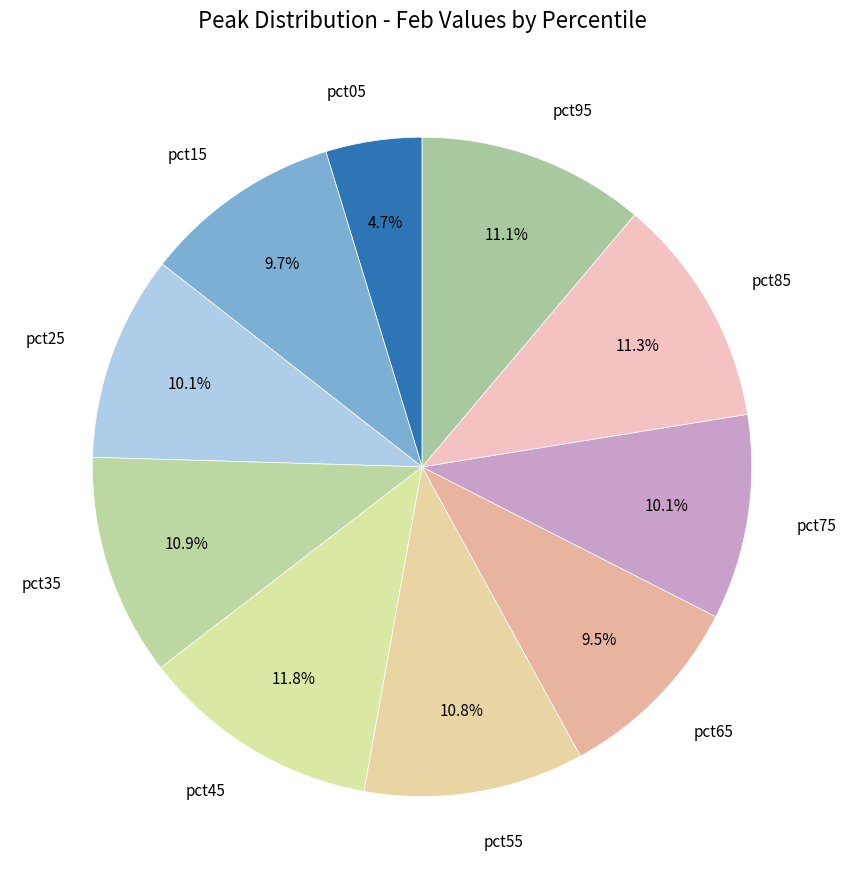

Rank the categories by value from lowest to highest.

pct05, pct65, pct15, pct75, pct25, pct55, pct35, pct95, pct85, pct45